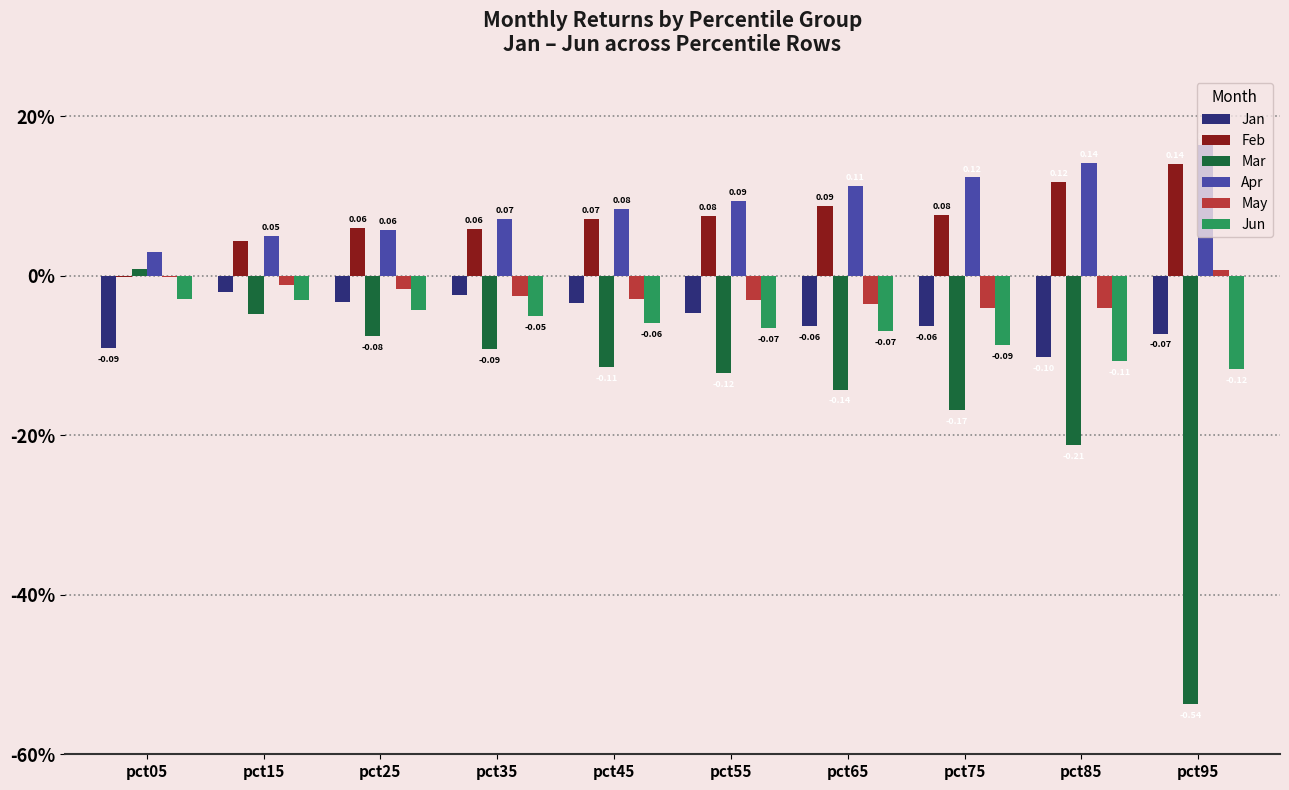

What are all the series names shown in the legend?

Jan, Feb, Mar, Apr, May, Jun